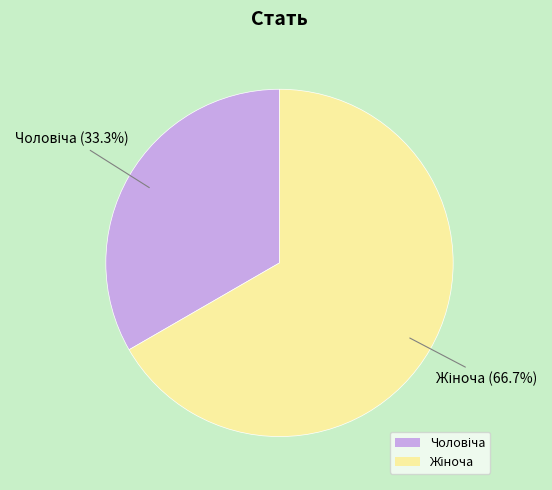

How many slices are in this pie chart?

2